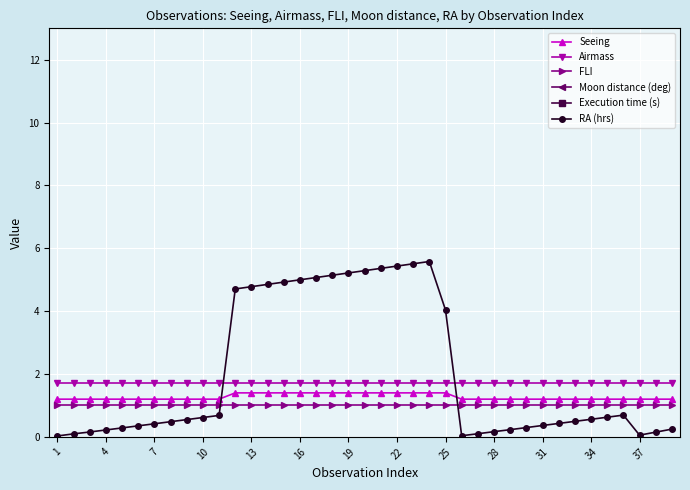

What is the highest value of the FLI series?

1.0